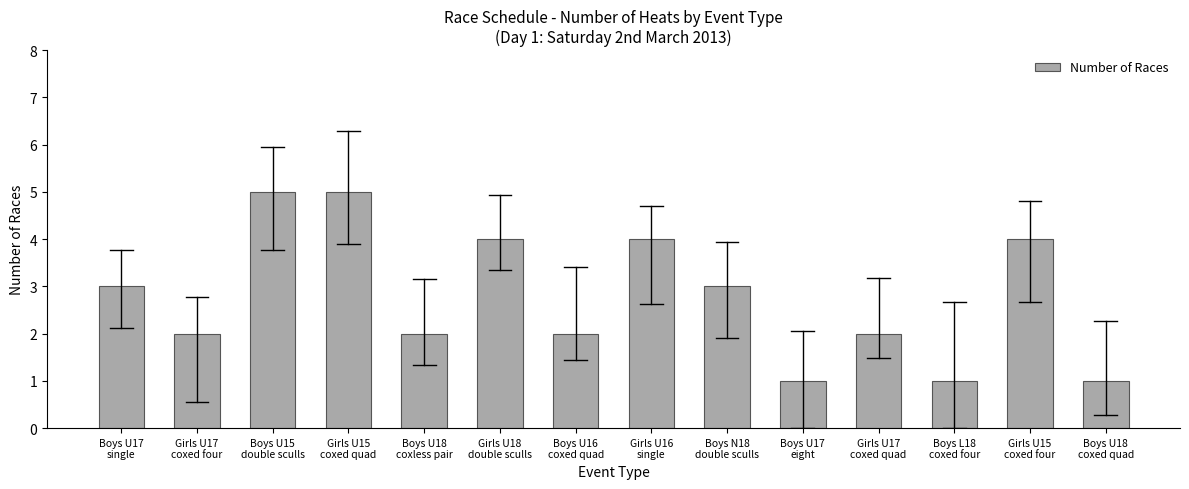

Between Boys U18
coxless pair and Girls U18
double sculls, which is larger?

Girls U18
double sculls